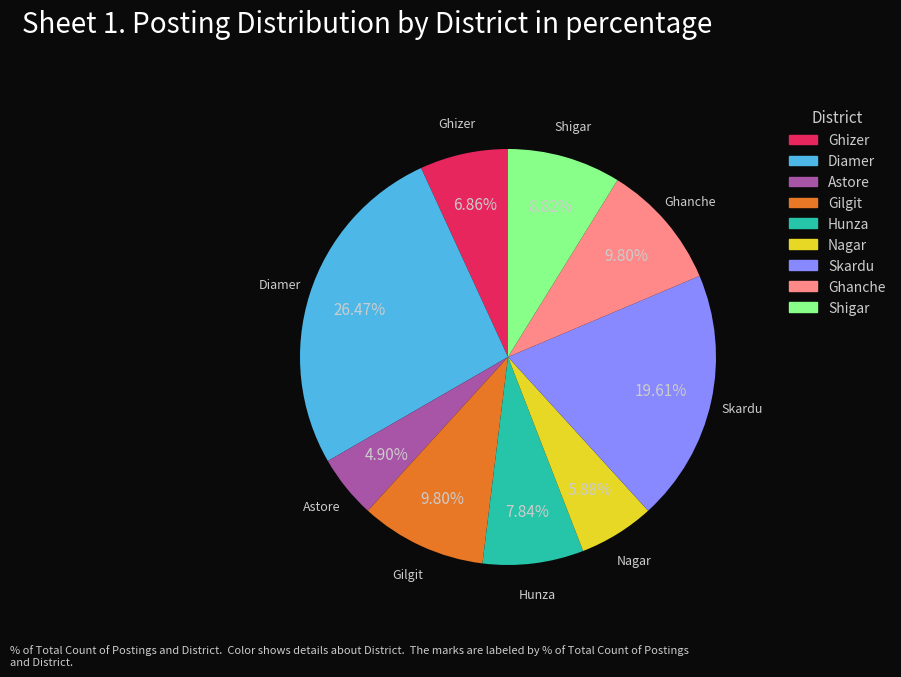

Is there a majority slice in this chart?

No